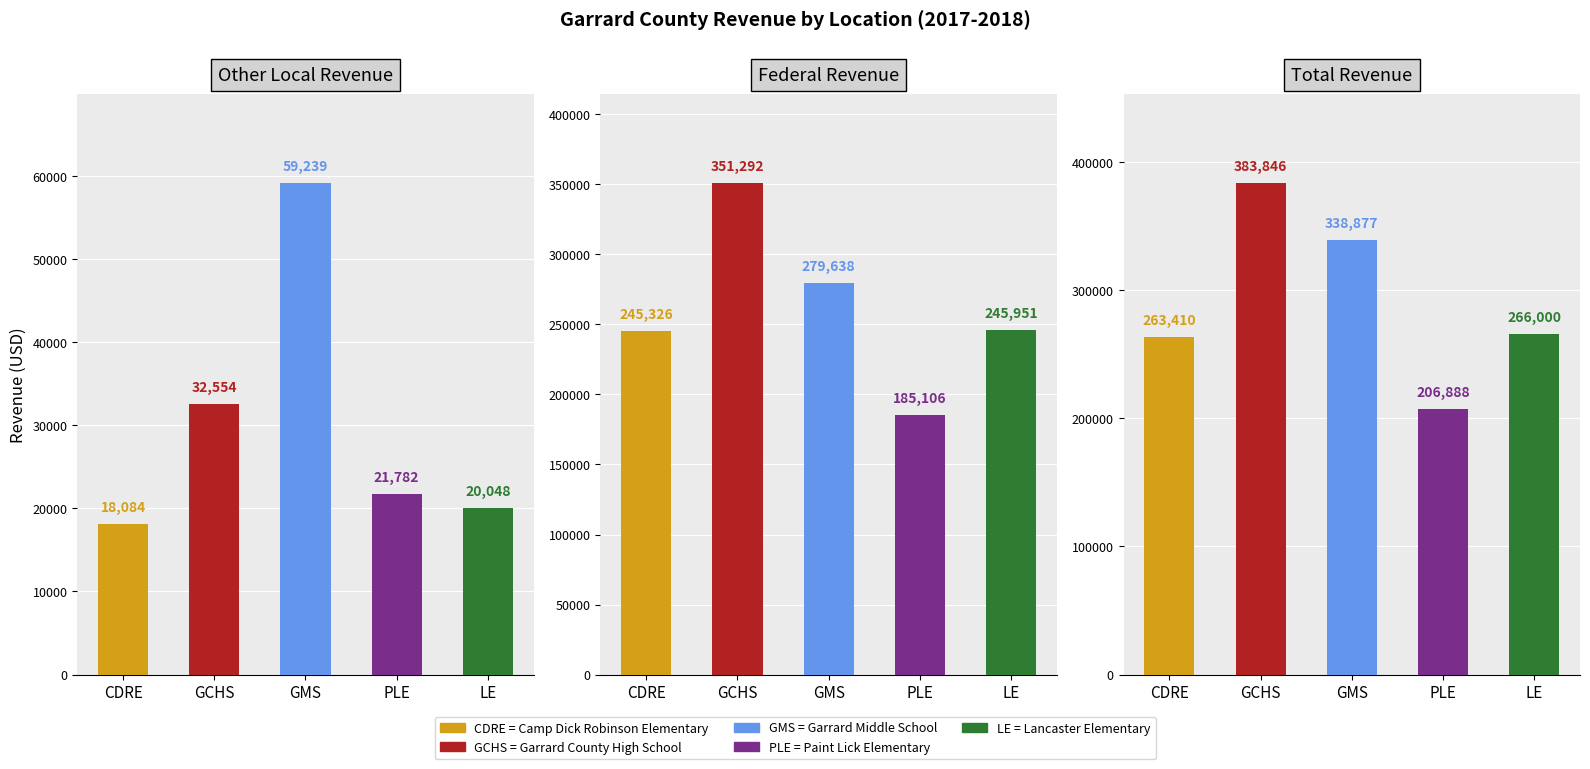

Does the chart contain any negative values?

No